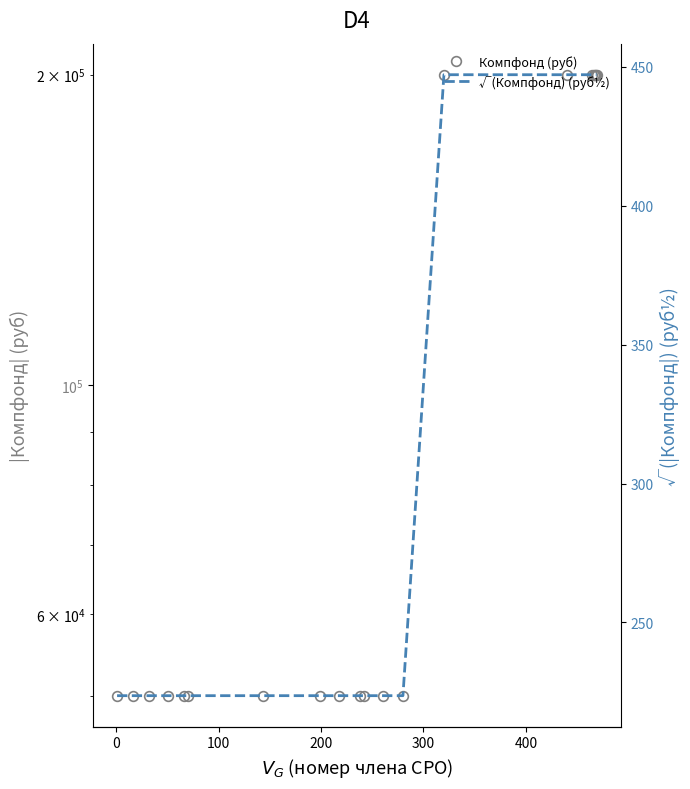

The √(Компфонд) (руб½) series shows 362.7 at 200. True or false?

False